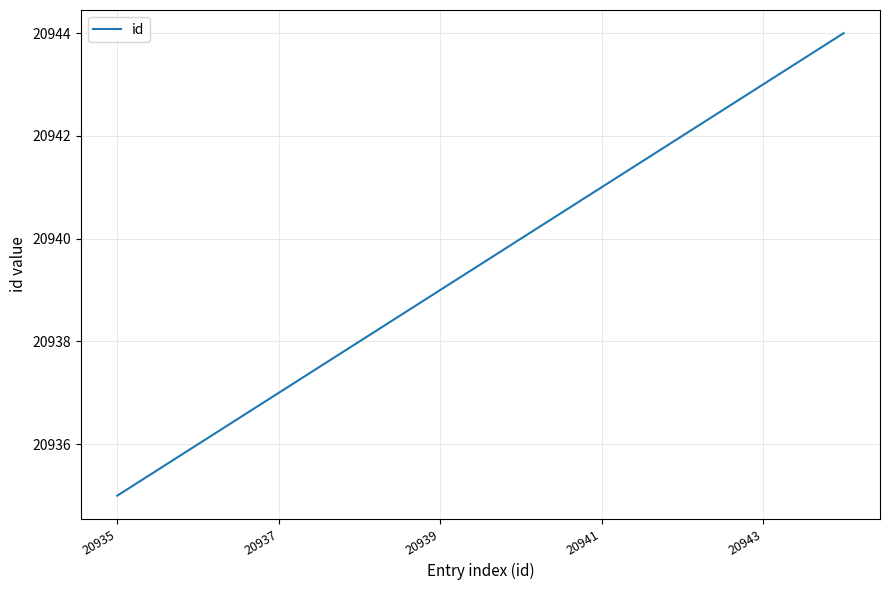

What is the difference between the maximum and minimum values?

9